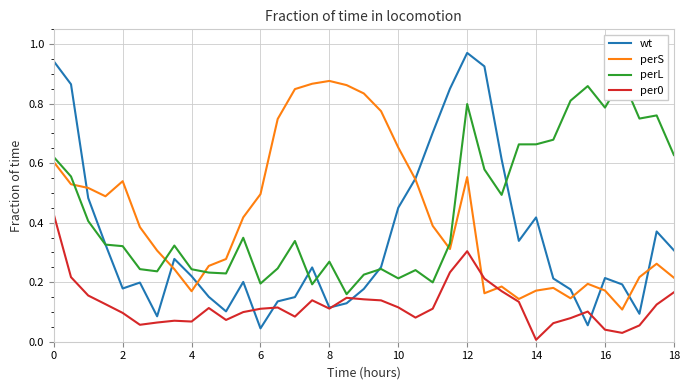

True or false: perS and perL intersect in this chart.

True